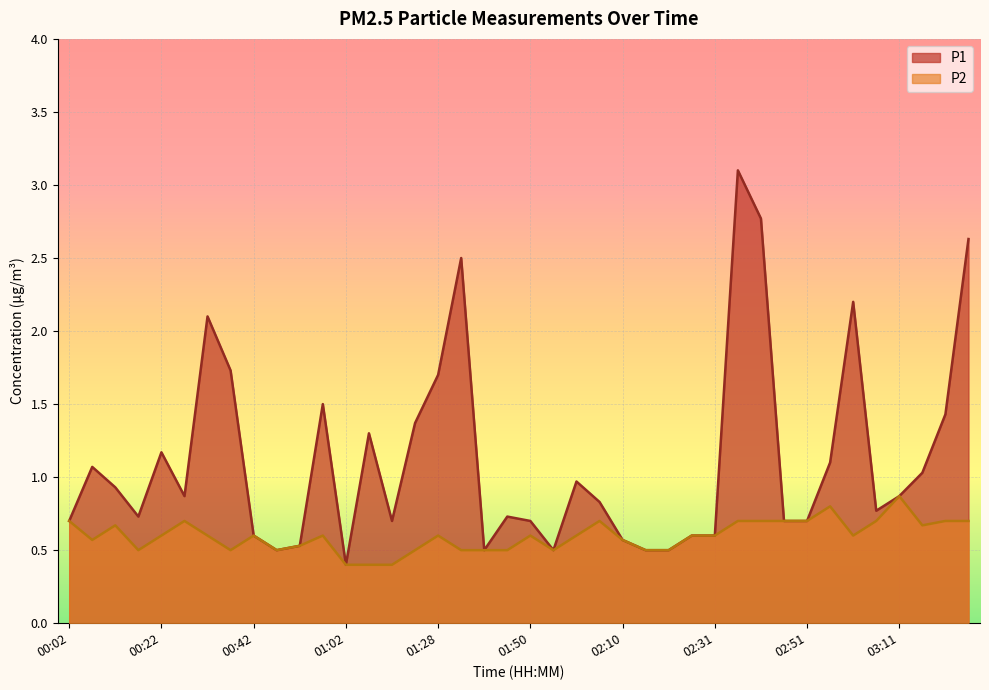

Reading right to left, transcribe all the data shown in this chart.

P1: 2.6	1.4	1.0	0.9	0.8	2.2	1.1	0.7	0.7	2.8	3.1	0.6	0.6	0.5	0.5	0.6	0.8	1.0	0.5	0.7	0.7	0.5	2.5	1.7	1.4	0.7	1.3	0.4	1.5	0.5	0.5	0.6	1.7	2.1	0.9	1.2	0.7	0.9	1.1	0.7
P2: 0.7	0.7	0.7	0.9	0.7	0.6	0.8	0.7	0.7	0.7	0.7	0.6	0.6	0.5	0.5	0.6	0.7	0.6	0.5	0.6	0.5	0.5	0.5	0.6	0.5	0.4	0.4	0.4	0.6	0.5	0.5	0.6	0.5	0.6	0.7	0.6	0.5	0.7	0.6	0.7